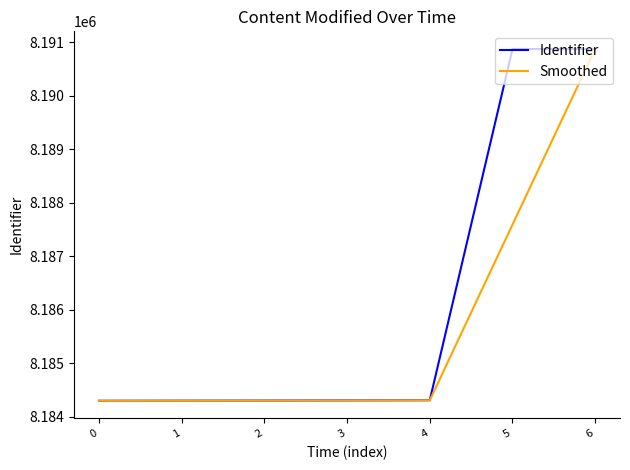

At how many categories does at least one series exceed 8188576?

2